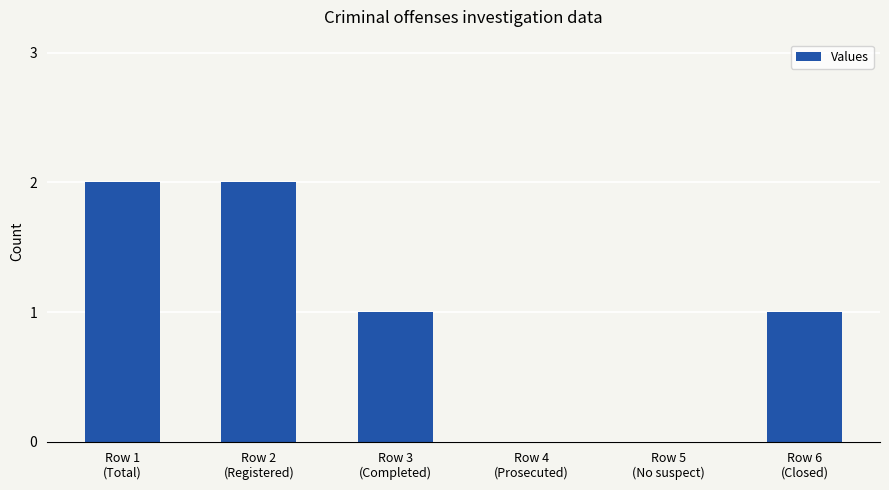

The chart shows a value of 1 at Row 2
(Registered). True or false?

False